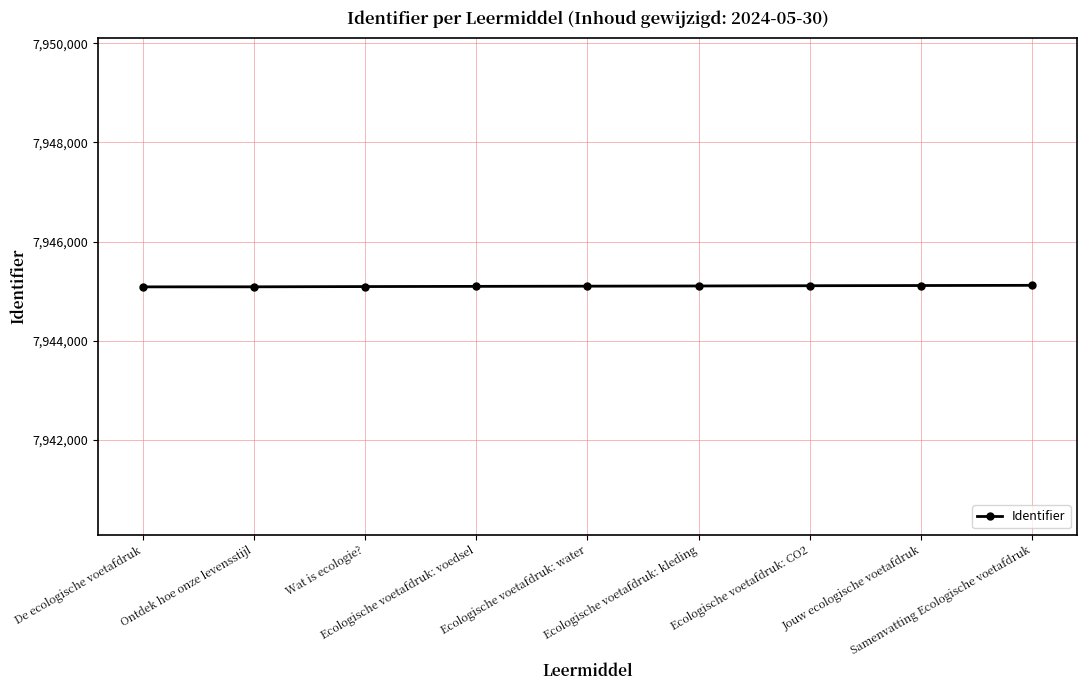

Read the value at Samenvatting Ecologische voetafdruk, to the nearest 5.

7945115